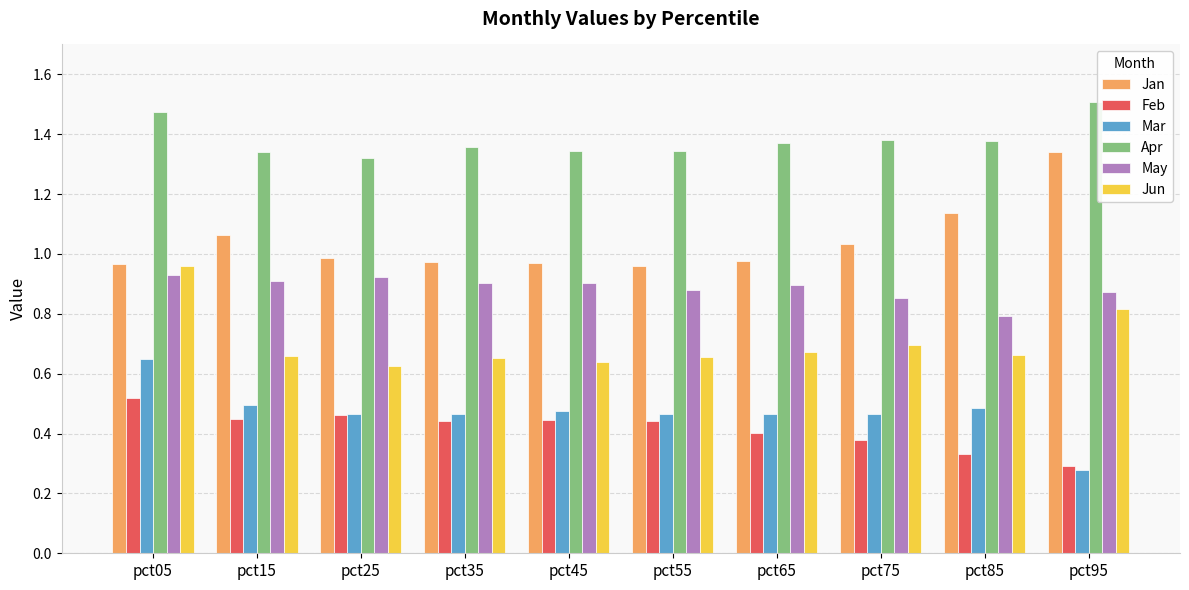

What is the difference between the highest and lowest values at pct95?

1.2